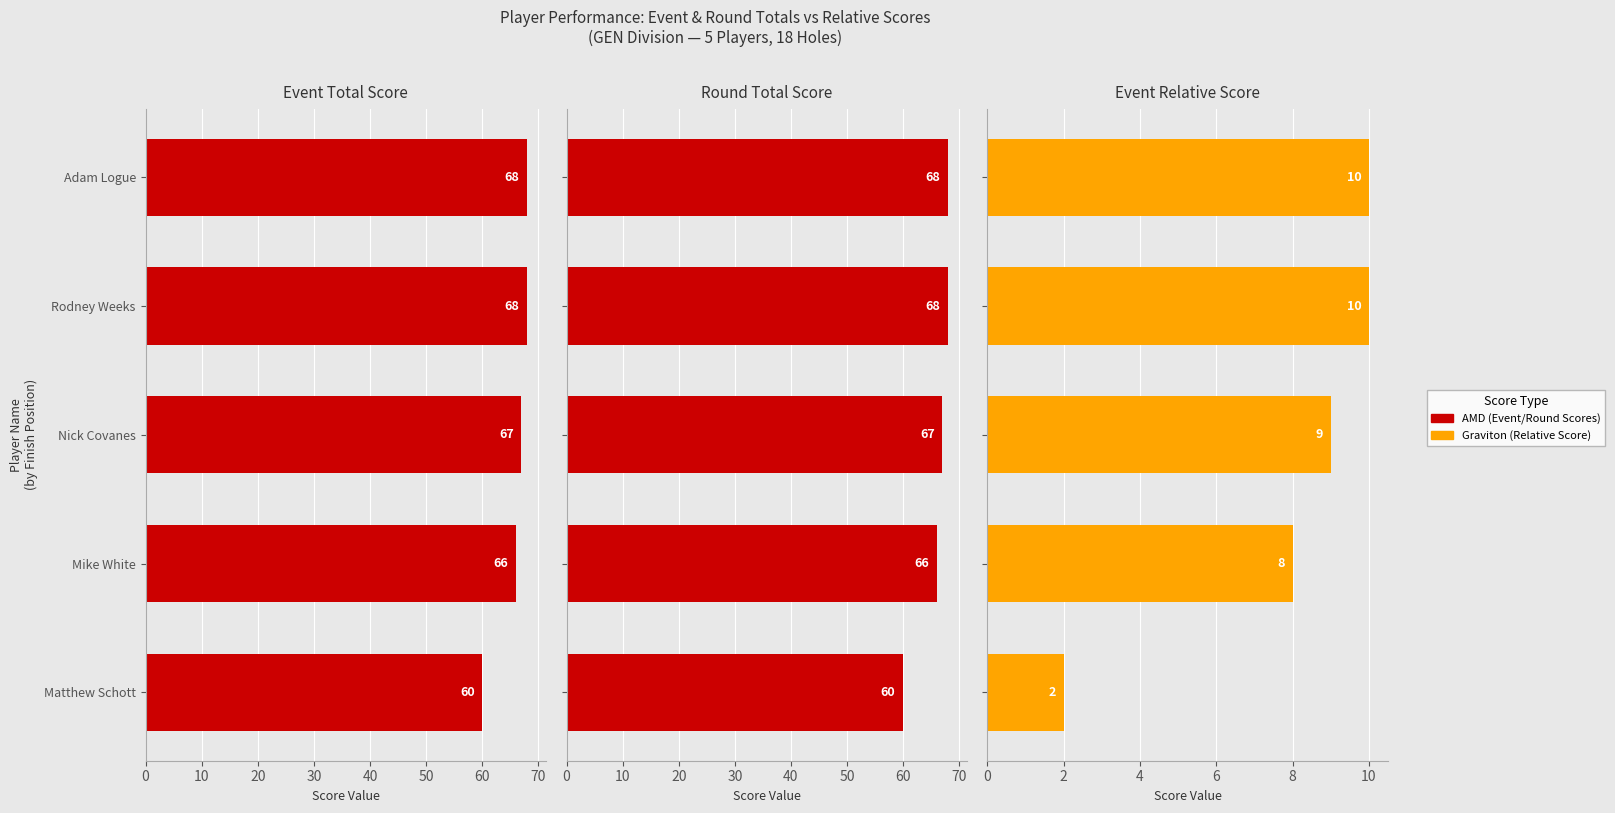

How many data points in Round Total Score are above 67?

2